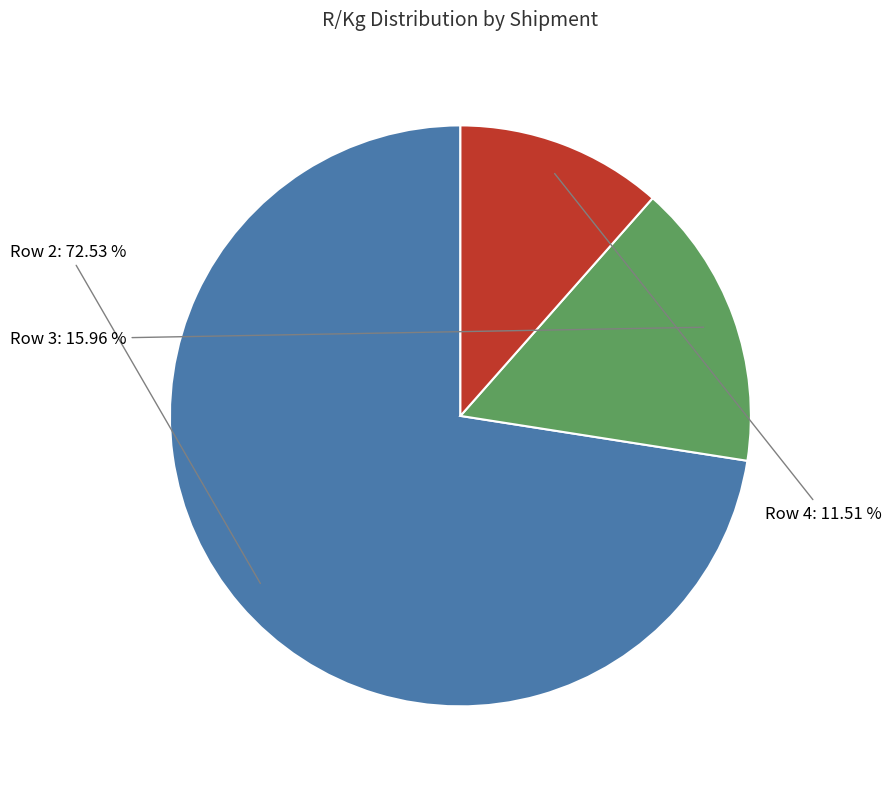

How many slices are in this pie chart?

3